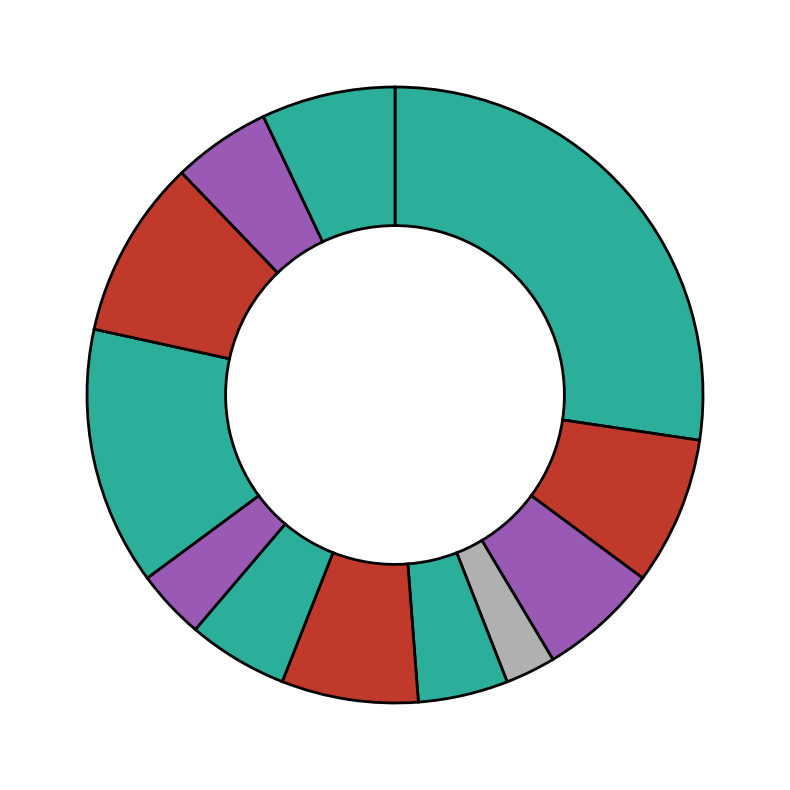

Rank the categories by value from lowest to highest.

Груша свежая, Соус сметанный, Салат из огурцов, Компот из кураги, Рыба отварная, Бутерброд с сыром, Яблоко свежее, Суп картофельный, Какао на молоке, Хлеб целебный, Пюре картофельное, Каша пшенная с маслом